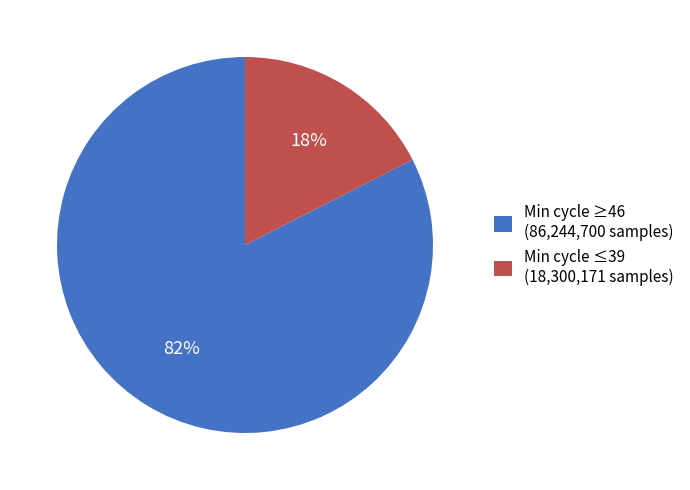

How many slices are in this pie chart?

2